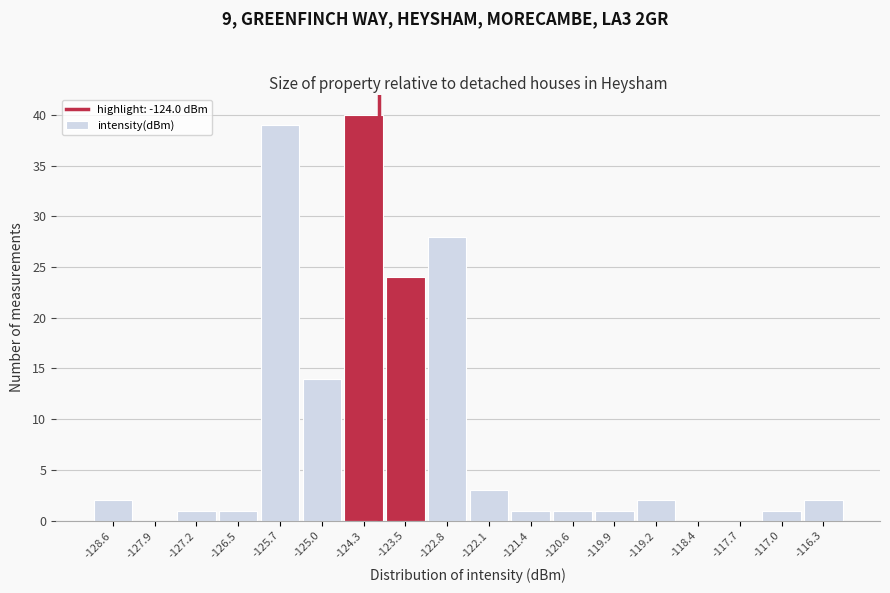

How tall is the bar that spans -121.0 to -120.3 on the x-axis? Neither the bar edges nor the heights are printed on the chart, so give them approximately, as read against the axes.

1